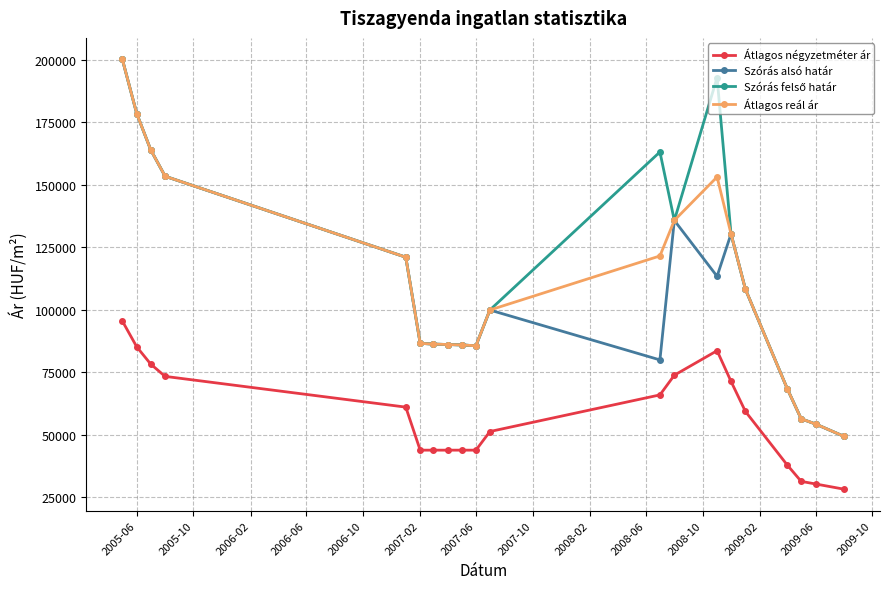

True or false: Szórás alsó határ has more than 0 points higher than both neighbors.

True